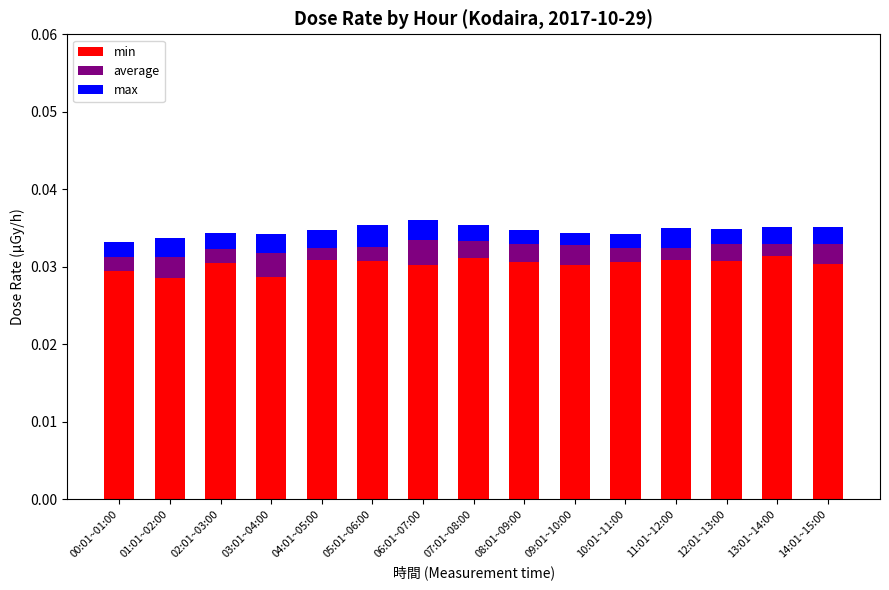

What is the sum of all min values?

0.5